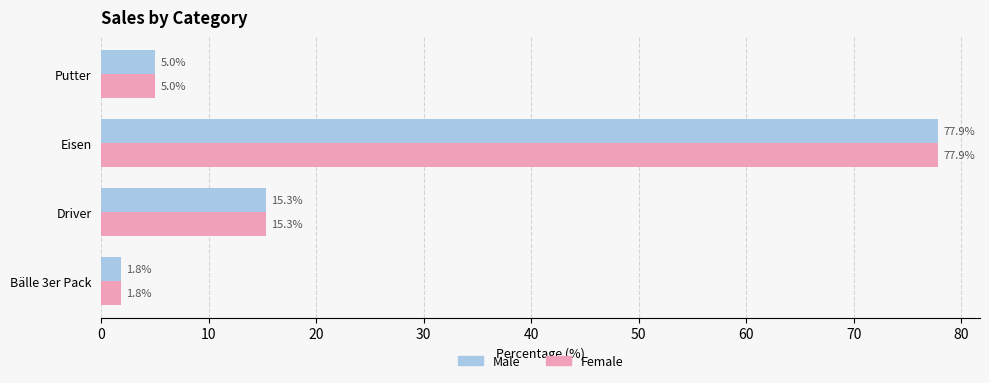

What are all the series names shown in the legend?

Male, Female